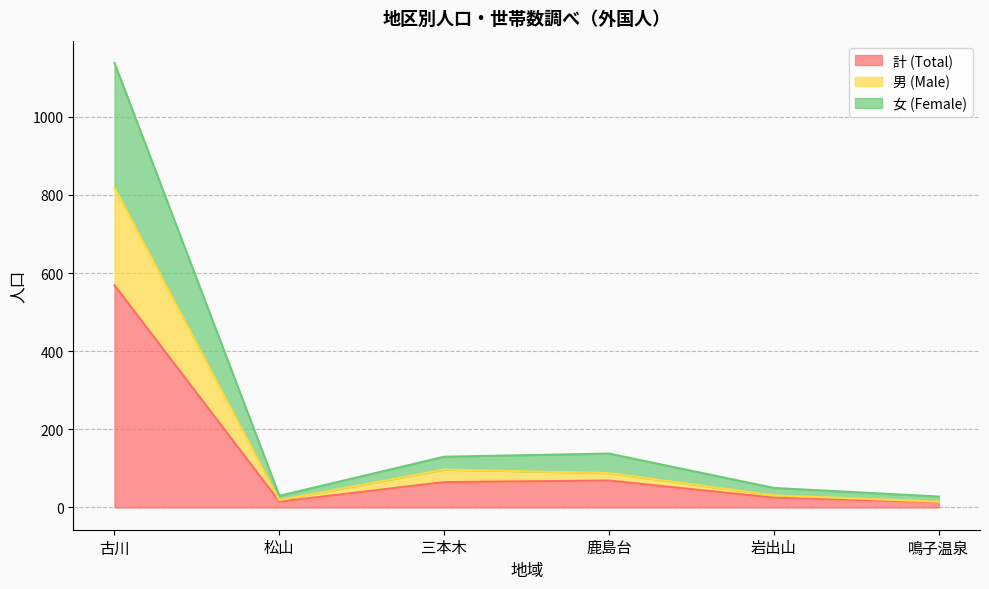

The value of 男 (Male) at 古川 is 819. True or false?

True